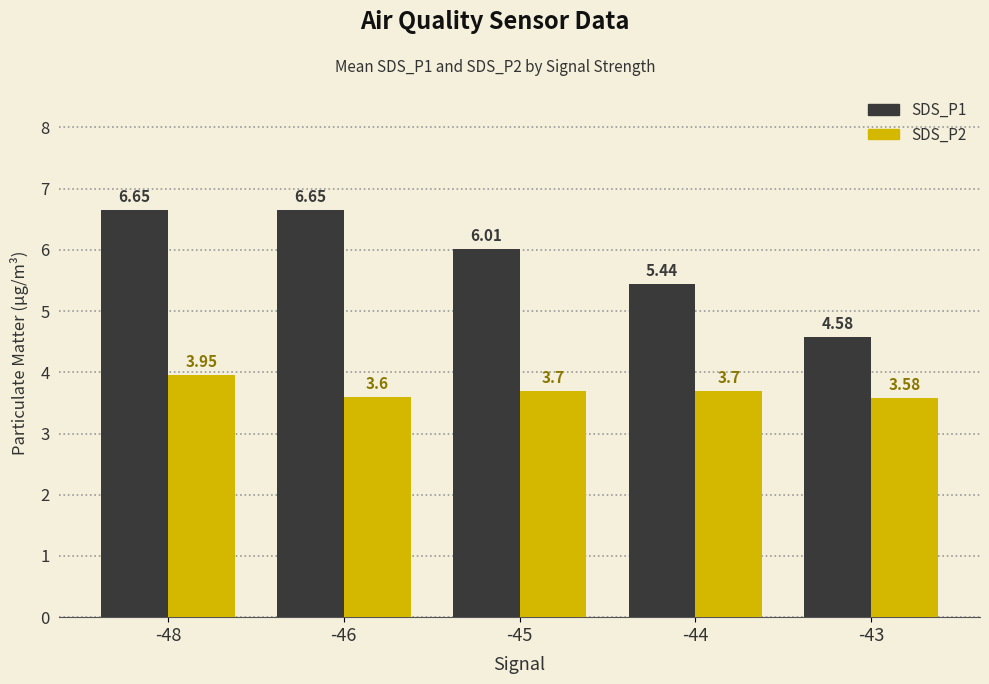

Which series has the largest total across all categories?

SDS_P1